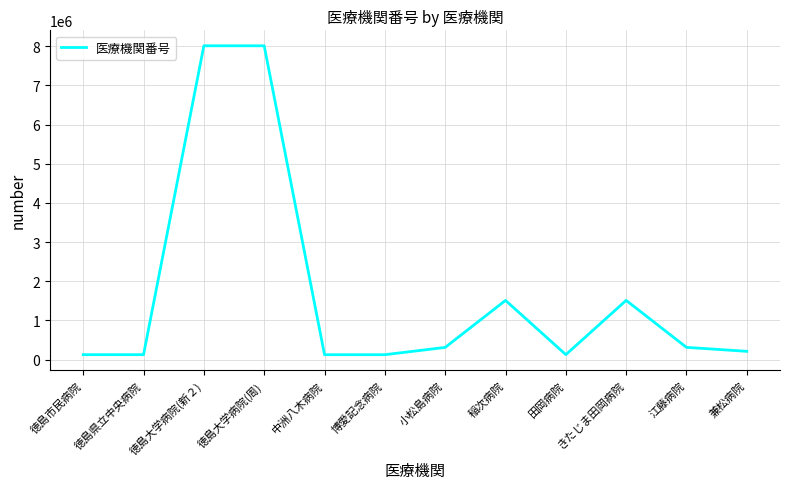

What is the difference between the maximum and minimum values?

7886017